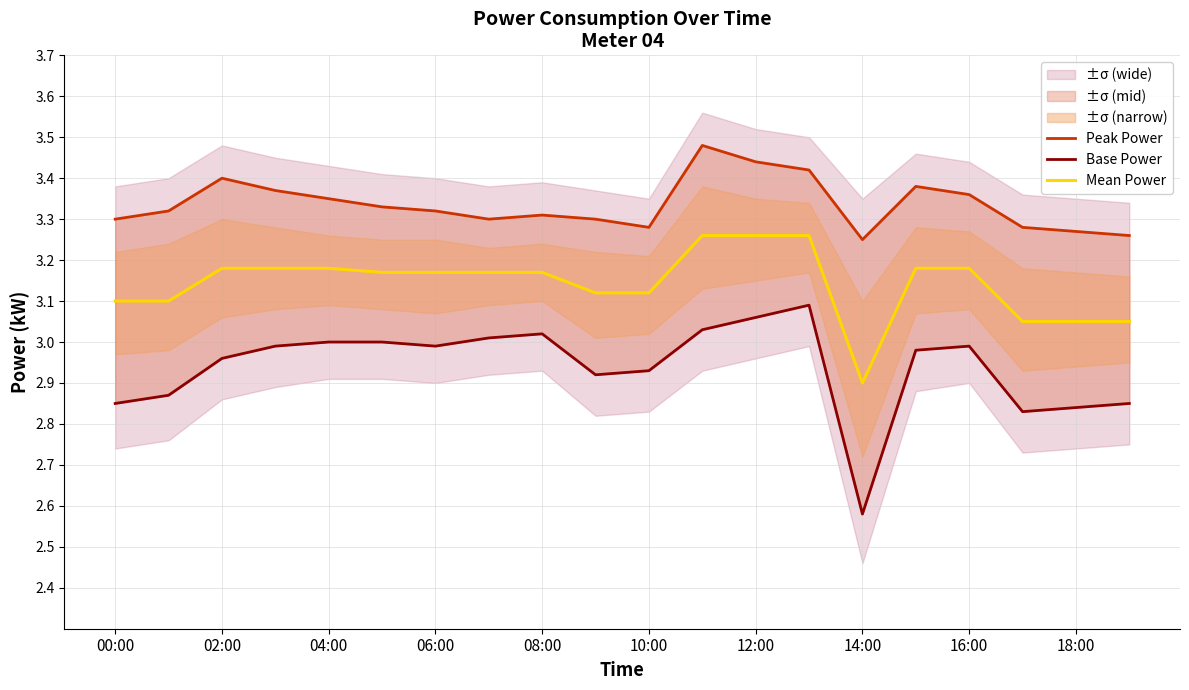

List the series in order of their peak value, lowest first.

Base Power, Mean Power, Peak Power